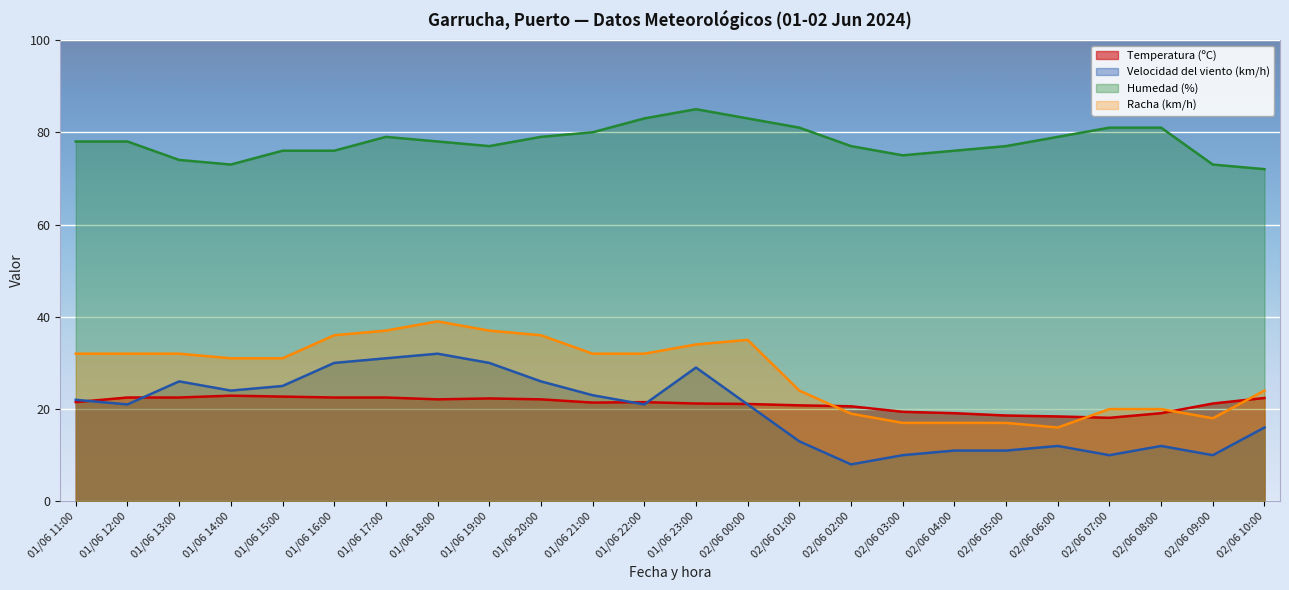

How many times do Velocidad del viento (km/h) and Temperatura (ºC) cross each other?

5